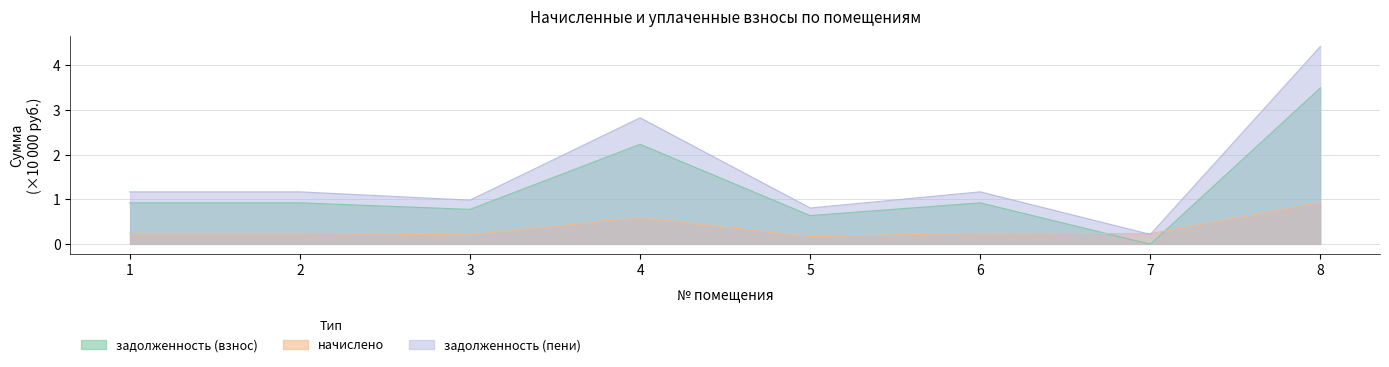

True or false: задолженность (пени) and задолженность (взнос) intersect in this chart.

False